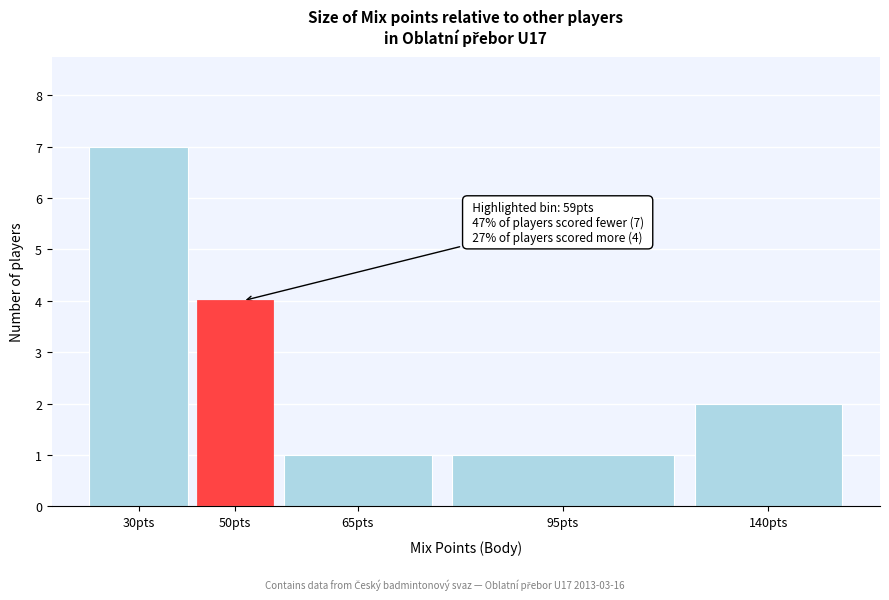

Reading right to left, list all the values displayed in this chart.

140pts=2	95pts=1	65pts=1	50pts=4	30pts=7